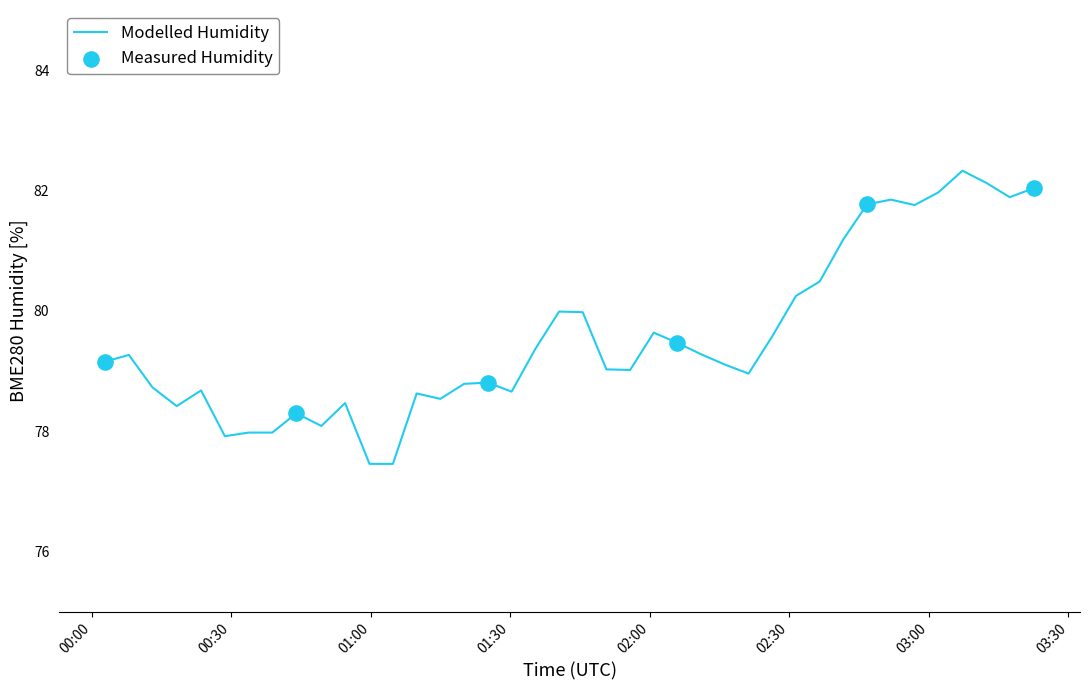

What is the greatest value displayed?

82.3